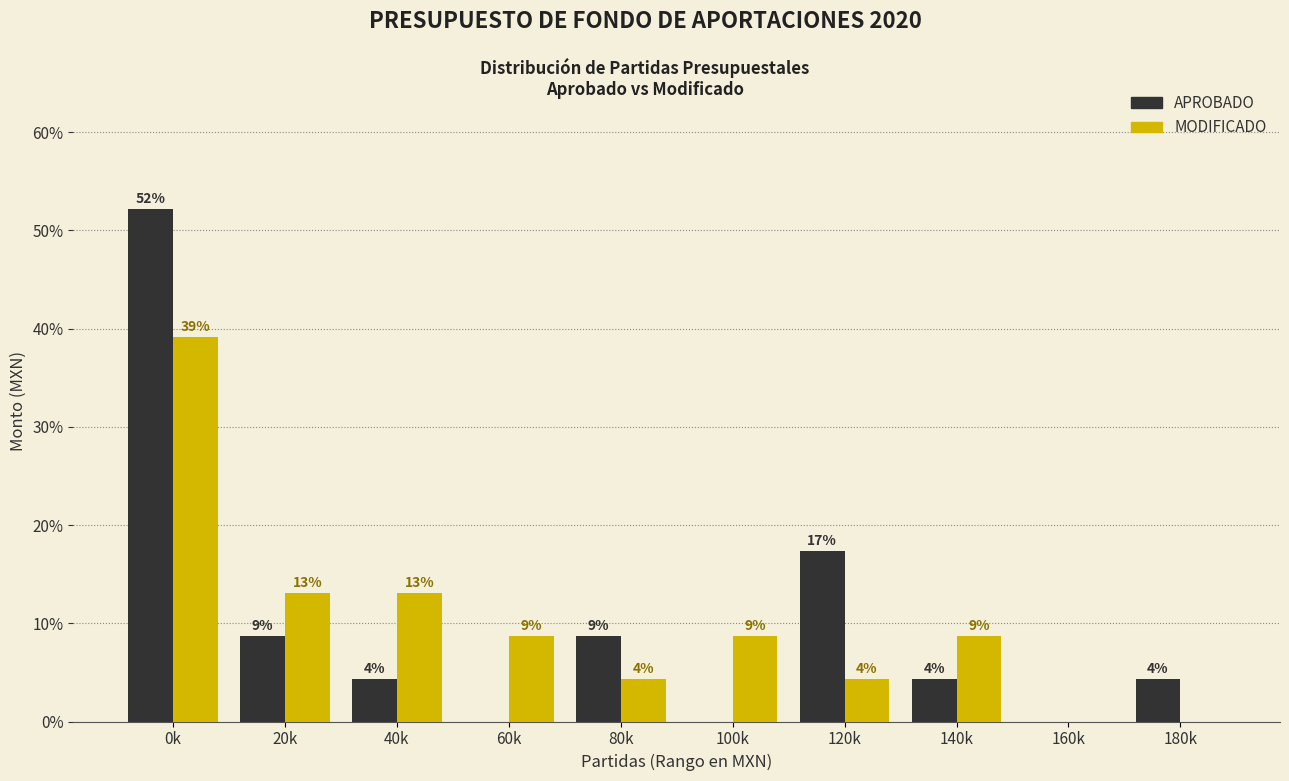

Are the bars grouped side by side (vs. stacked)?

Yes